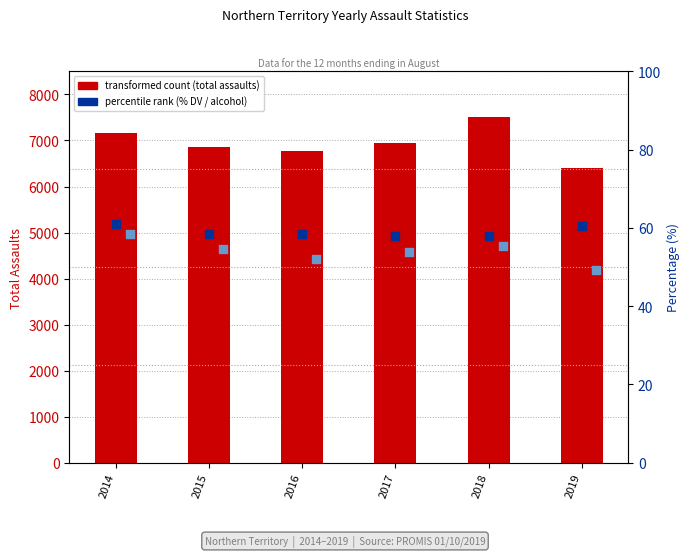

Is the value of % assaults alcohol involved at 2014 greater than the value of % assaults DV involved at 2017?

Yes